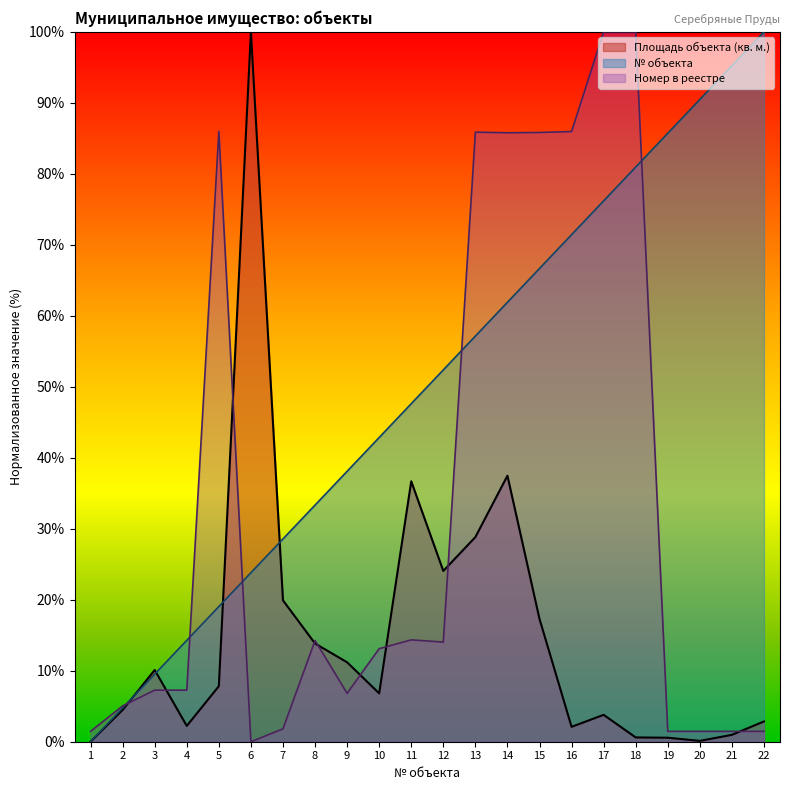

What is the approximate value of № объекта at 15?

66.7